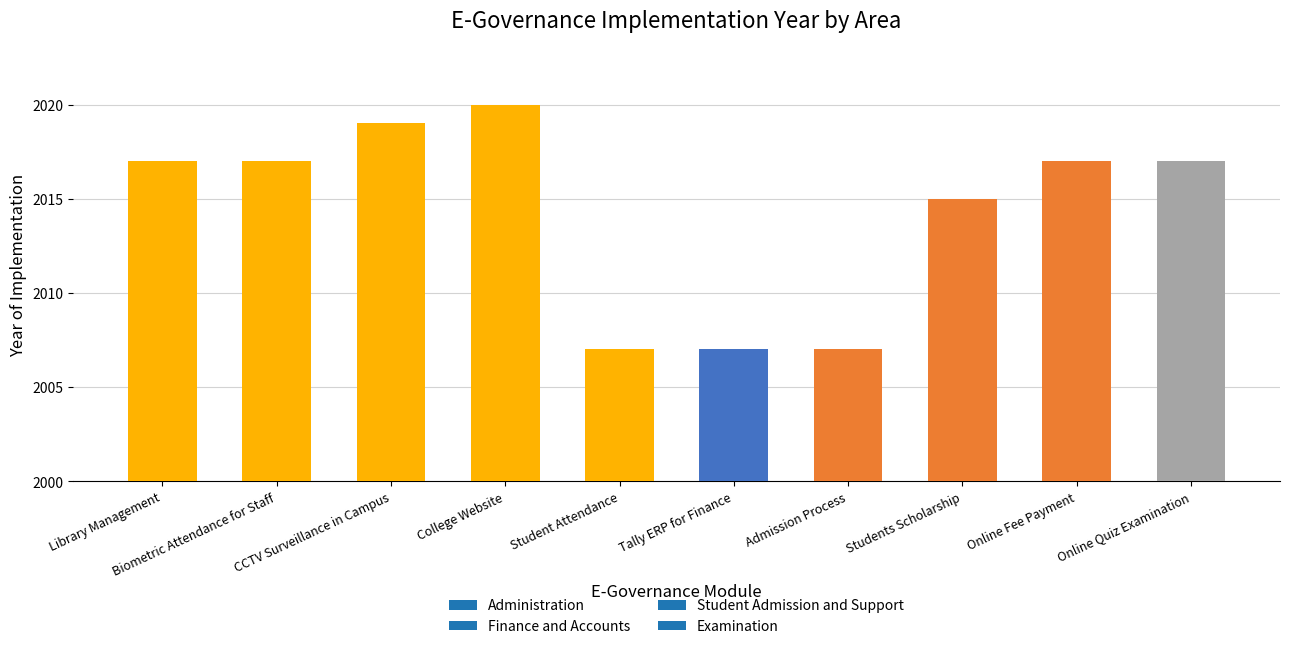

Count the number of categories in the chart.

10